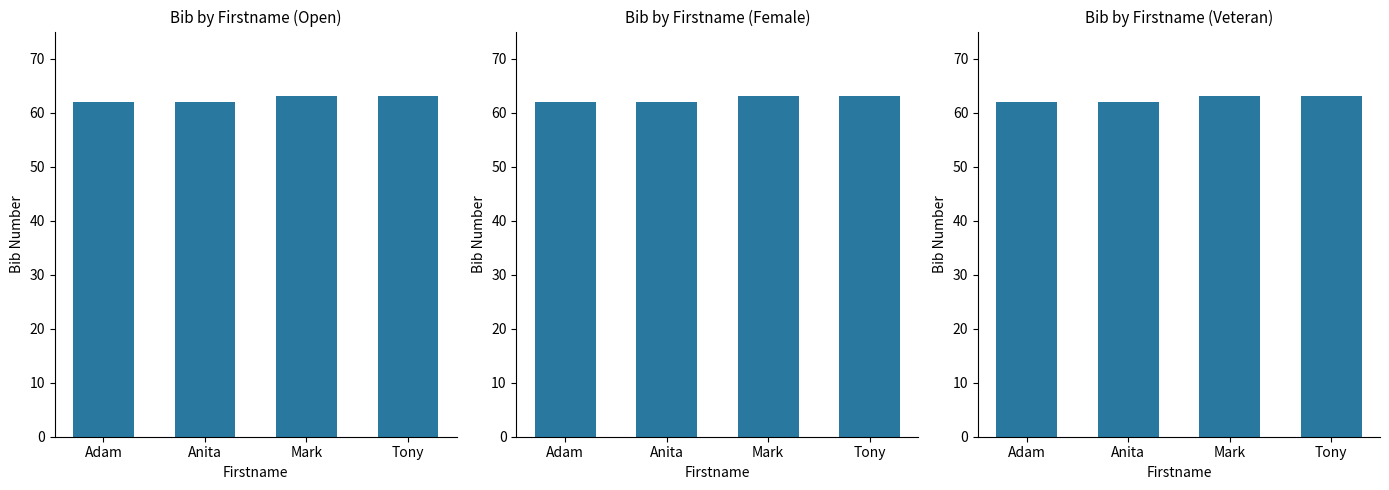

What is the smallest value displayed?

62